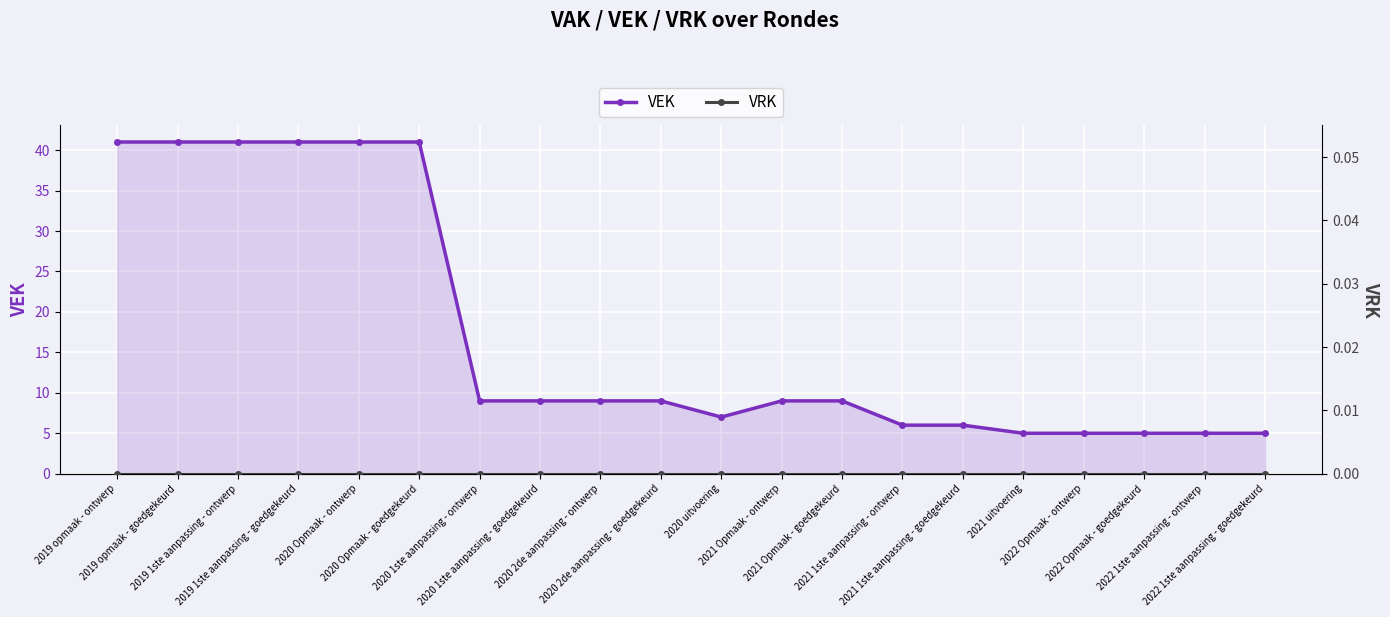

True or false: VRK has more than 1 interior local peaks.

False